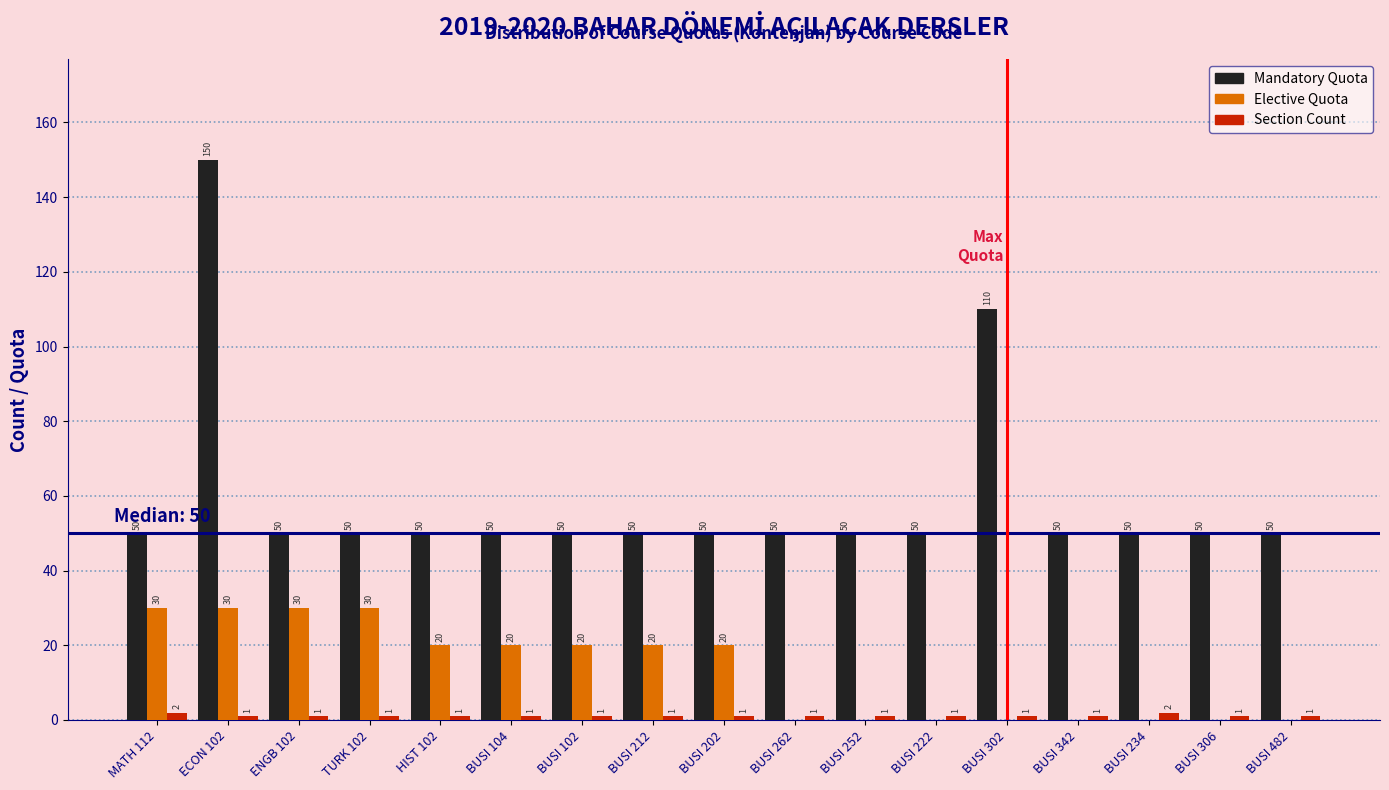

Reading left to right, list all the values displayed in this chart.

Mandatory Quota: MATH 112=50	ECON 102=150	ENGB 102=50	TURK 102=50	HIST 102=50	BUSI 104=50	BUSI 102=50	BUSI 212=50	BUSI 202=50	BUSI 262=50	BUSI 252=50	BUSI 222=50	BUSI 302=110	BUSI 342=50	BUSI 234=50	BUSI 306=50	BUSI 482=50
Elective Quota: MATH 112=30	ECON 102=30	ENGB 102=30	TURK 102=30	HIST 102=20	BUSI 104=20	BUSI 102=20	BUSI 212=20	BUSI 202=20	BUSI 262=0	BUSI 252=0	BUSI 222=0	BUSI 302=0	BUSI 342=0	BUSI 234=0	BUSI 306=0	BUSI 482=0
Section Count: MATH 112=2	ECON 102=1	ENGB 102=1	TURK 102=1	HIST 102=1	BUSI 104=1	BUSI 102=1	BUSI 212=1	BUSI 202=1	BUSI 262=1	BUSI 252=1	BUSI 222=1	BUSI 302=1	BUSI 342=1	BUSI 234=2	BUSI 306=1	BUSI 482=1